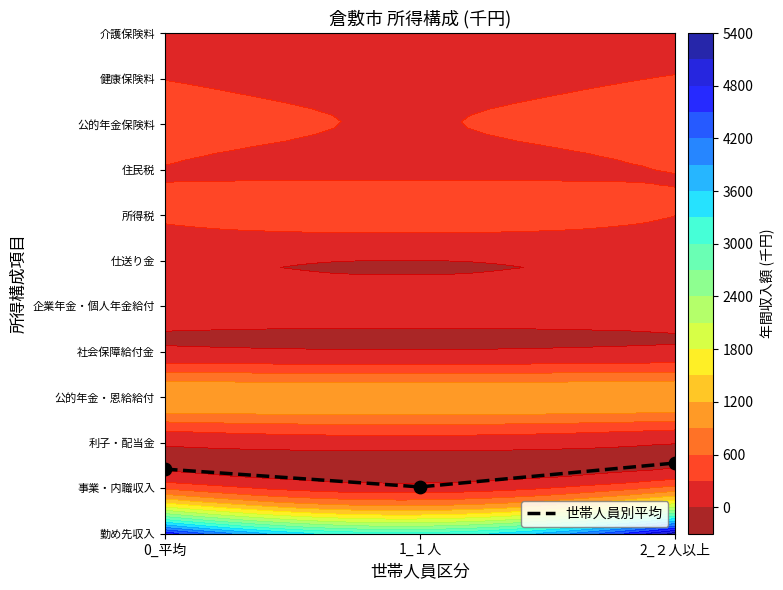

What is the difference between the maximum and second lowest values?

0.1